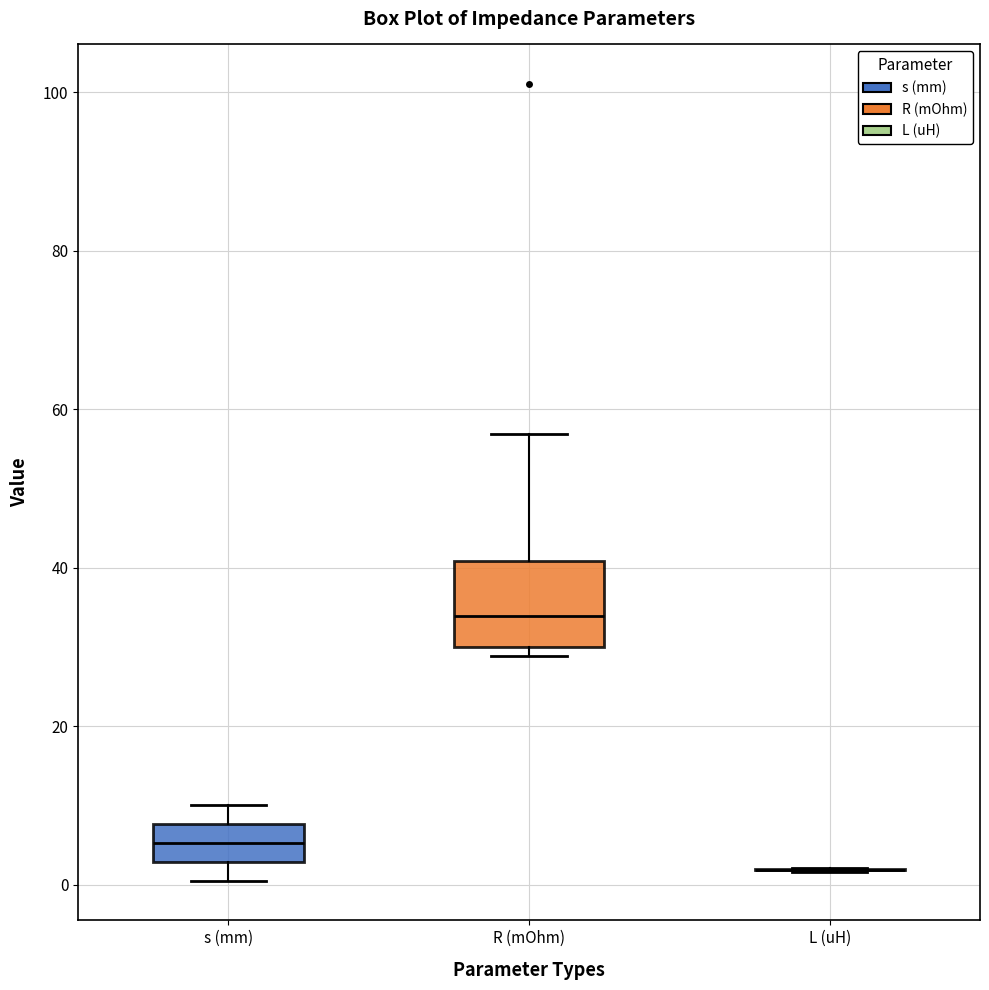

Reading left to right, read every box against the y-axis: the position of its median line, the range the box covers, and the ends of its whiskers. The values are not printed on the chart, so give them approximately, as read against the axis.

s (mm): median 6, box 2 to 8, whiskers 0 to 10
R (mOhm): median 34, box 30 to 40, whiskers 28 to 56
L (uH): box collapsed to a line at 2, whiskers 2 to 2